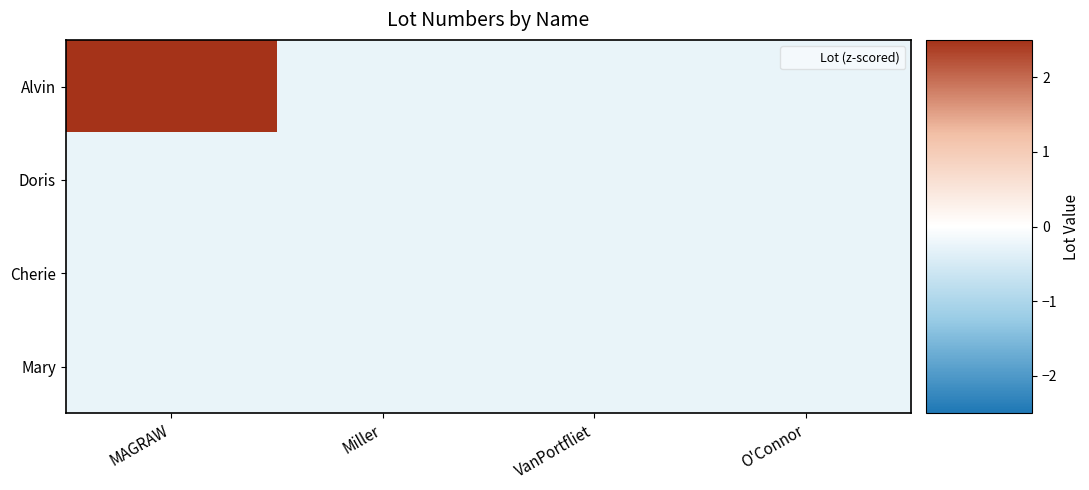

At how many categories does at least one series exceed 0?

1